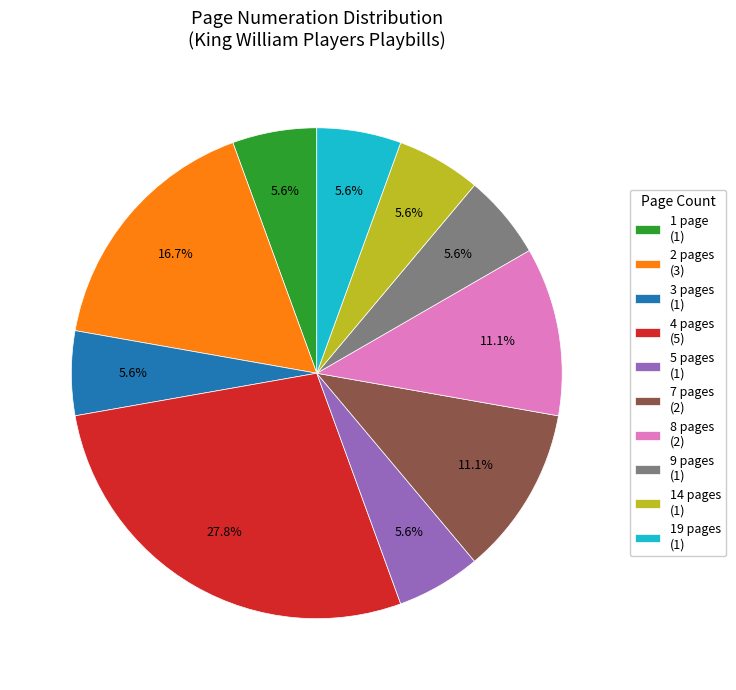

What percentage is NOT represented by 9 pages?

94.4%